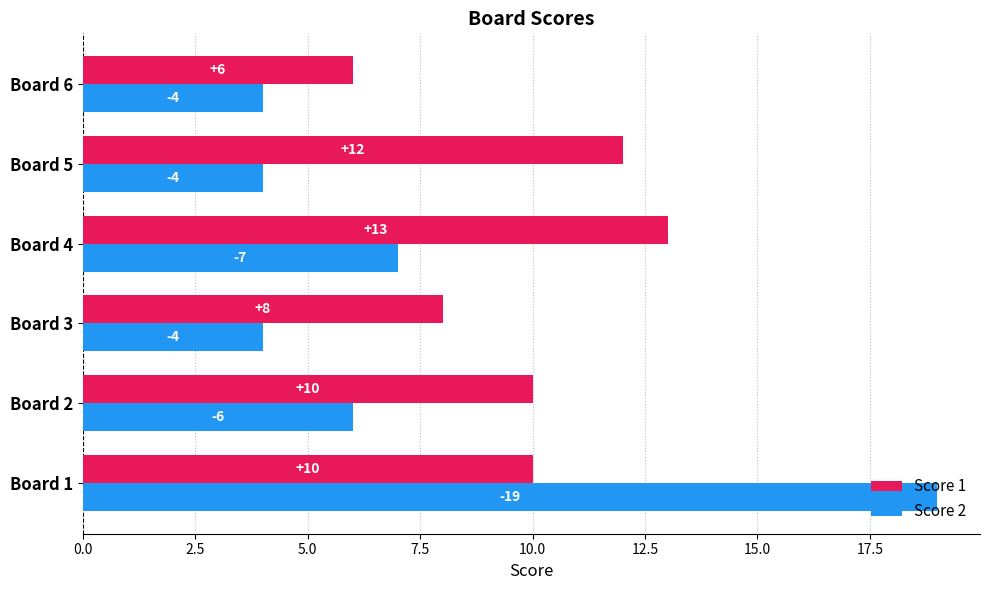

Rank the series by their maximum value, from highest to lowest.

Score 2, Score 1